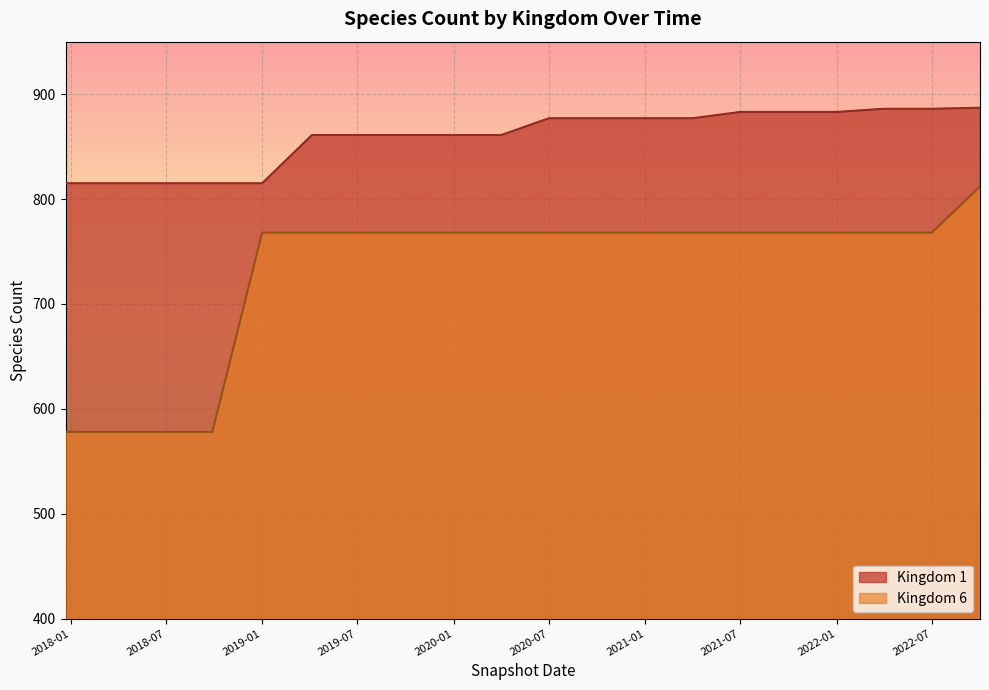

What is the spread (max minus min) of values at 2019-01?

47